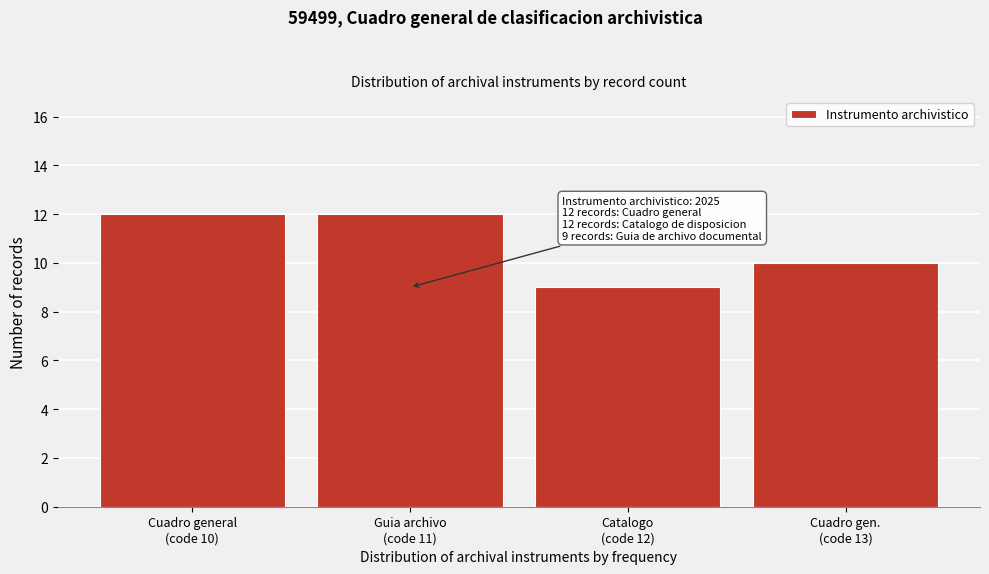

Reading left to right, list all the values displayed in this chart.

12	12	9	10